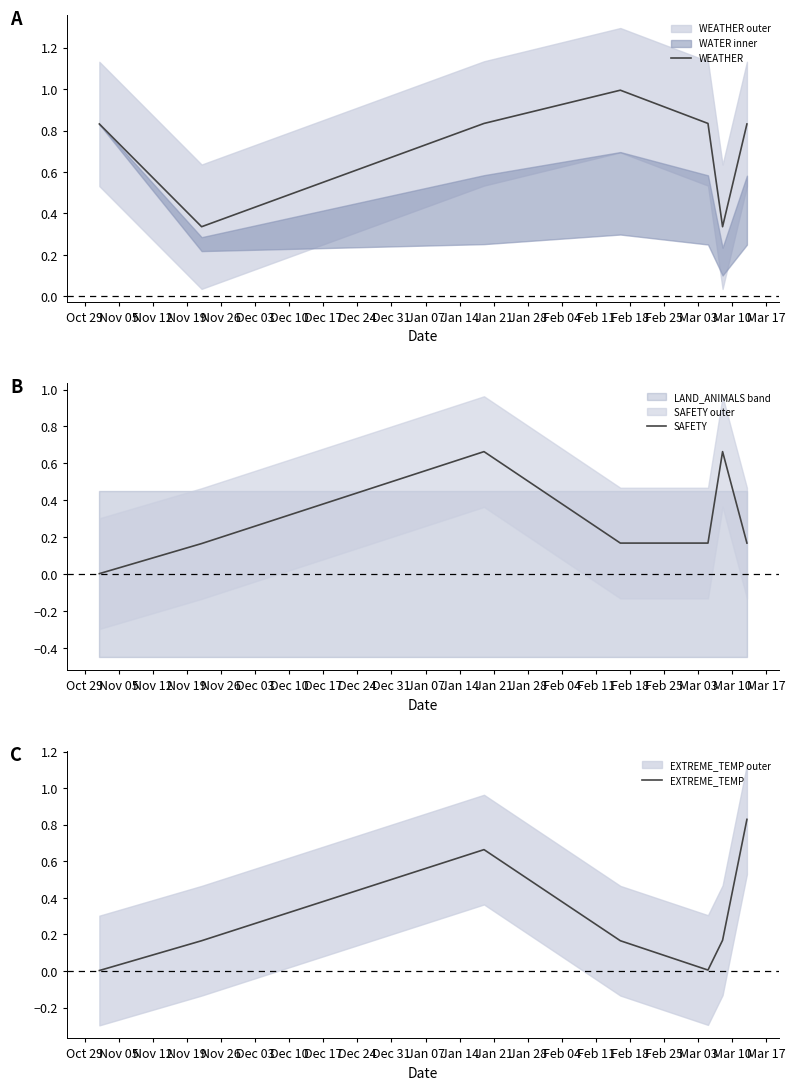

How many lines are shown in the chart?

3